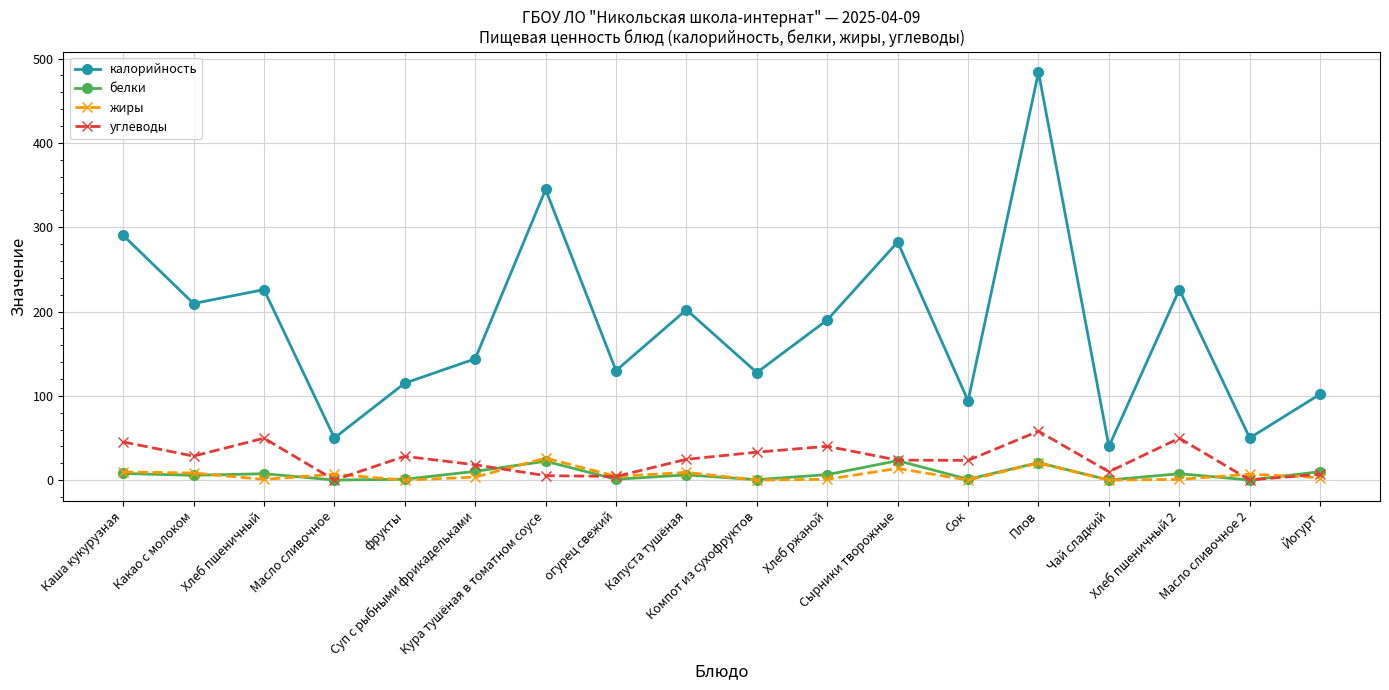

Which series has the widest spread of values?

калорийность